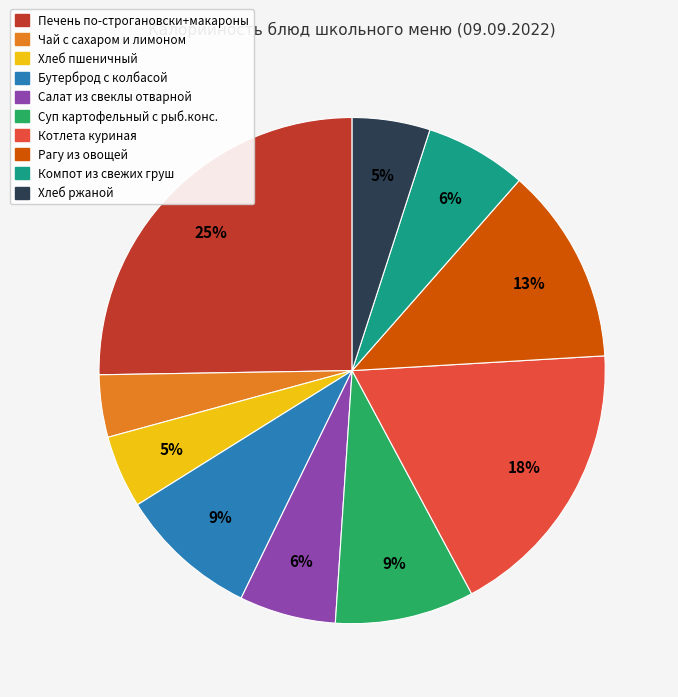

Is there any slice that represents more than half of the pie?

No